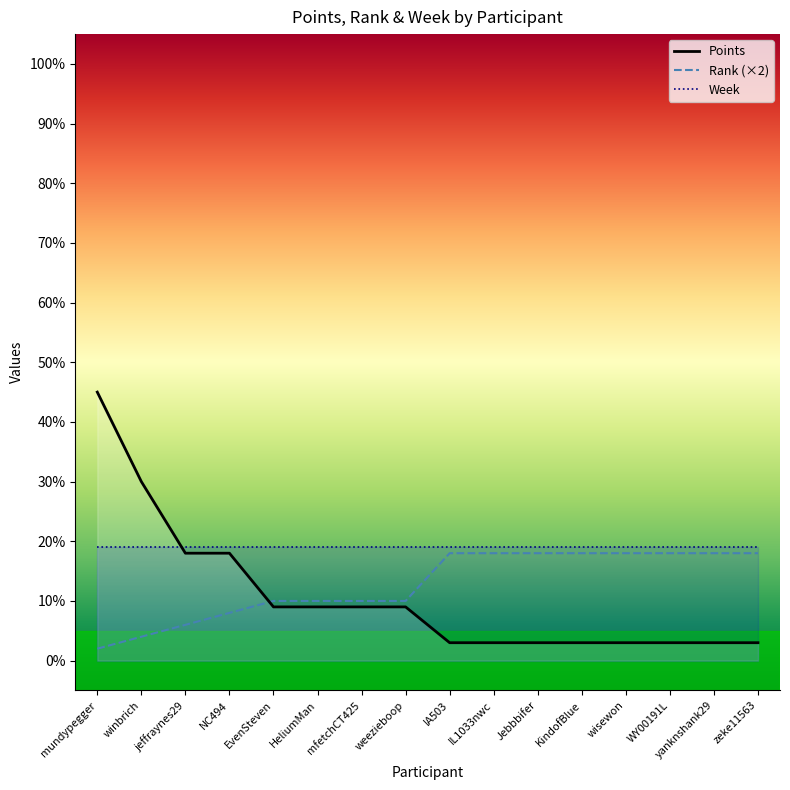

What is the sum of all Points values?

171